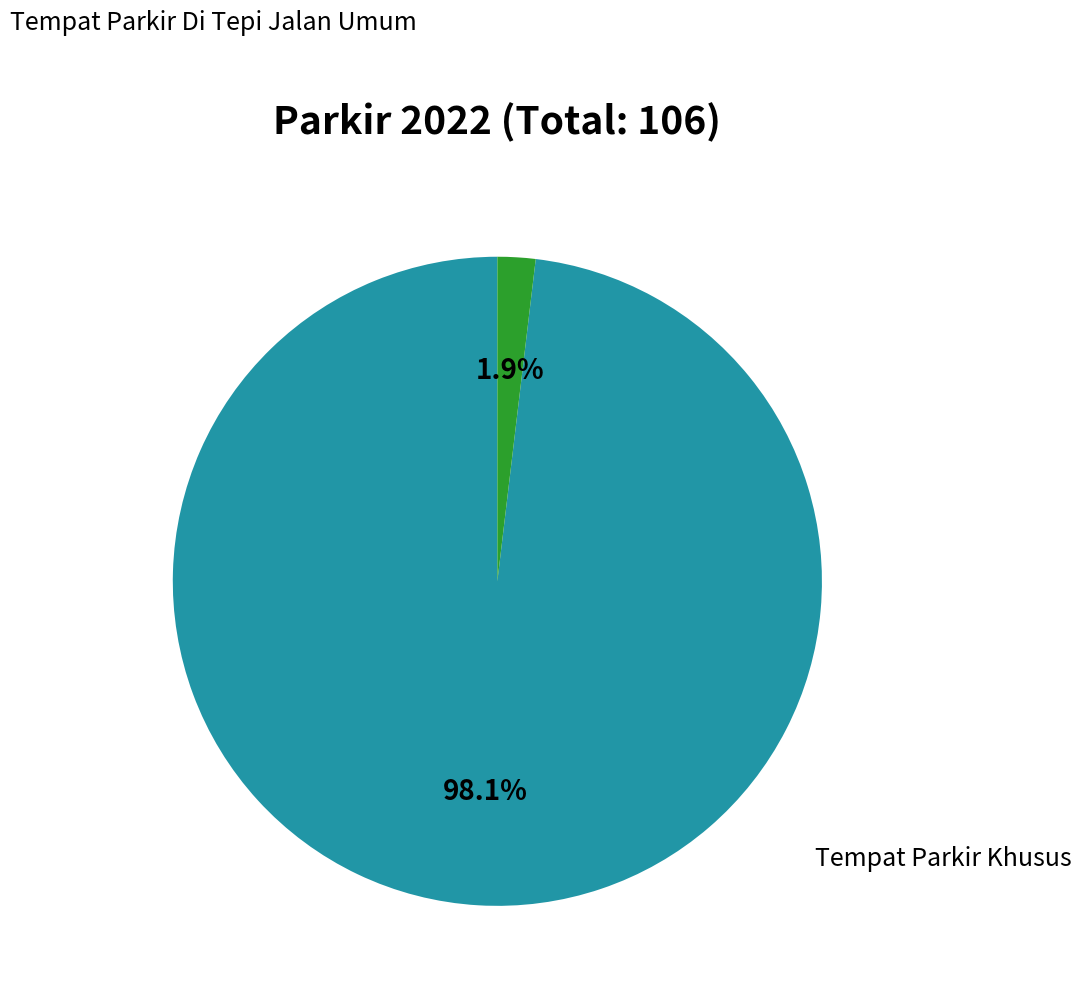

Does any single category account for the majority?

Yes